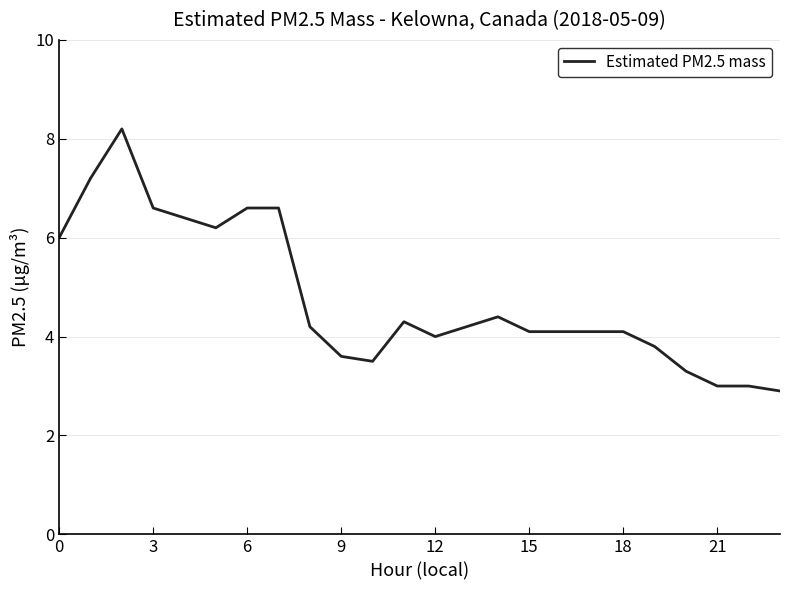

Reading left to right, transcribe all the data shown in this chart.

6.0	7.2	8.2	6.6	6.4	6.2	6.6	6.6	4.2	3.6	3.5	4.3	4.0	4.4	4.1	4.1	3.8	3.3	3.0	3.0	2.9